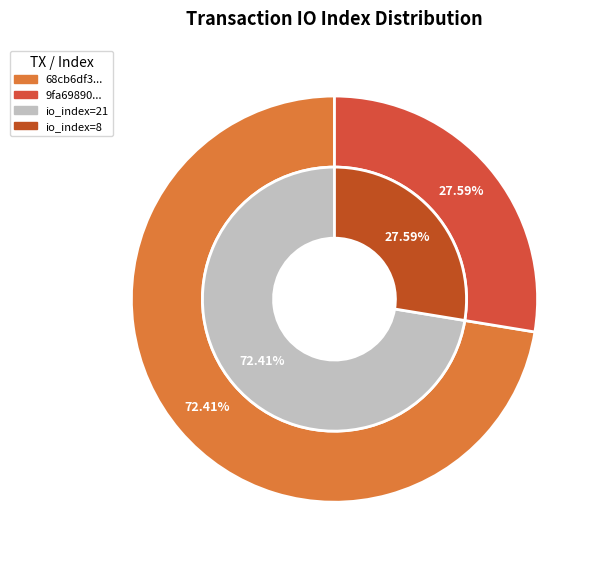

Which series has the largest range (max minus min)?

outer